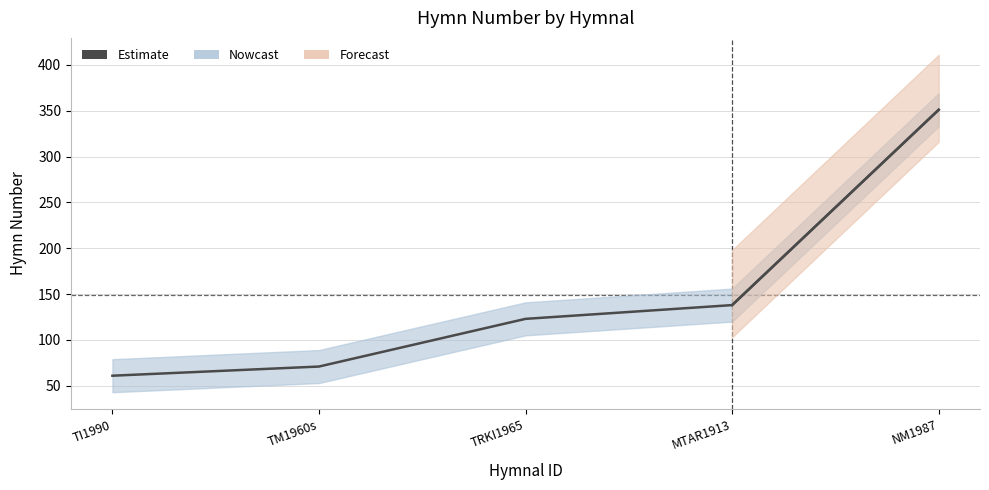

List the labels in order of value, smallest first.

TI1990, TM1960s, TRKI1965, MTAR1913, NM1987